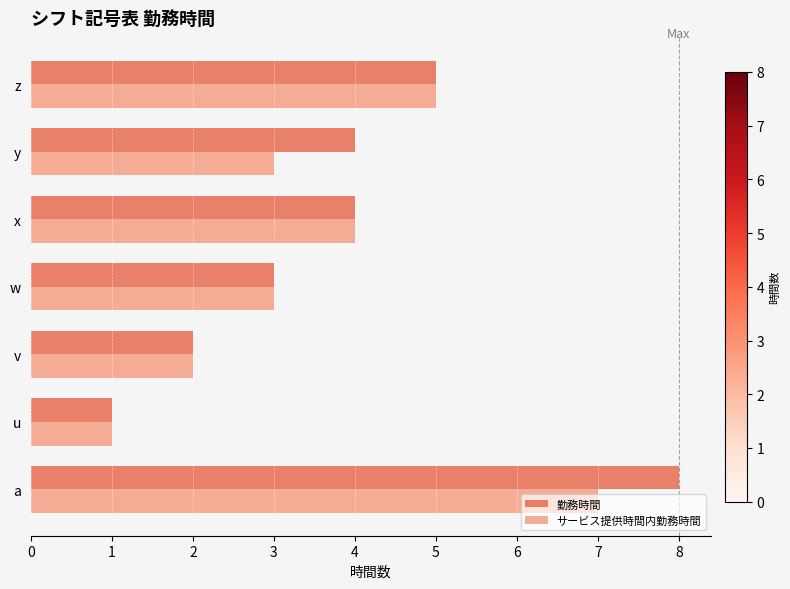

At which label does 勤務時間 reach its peak?

a